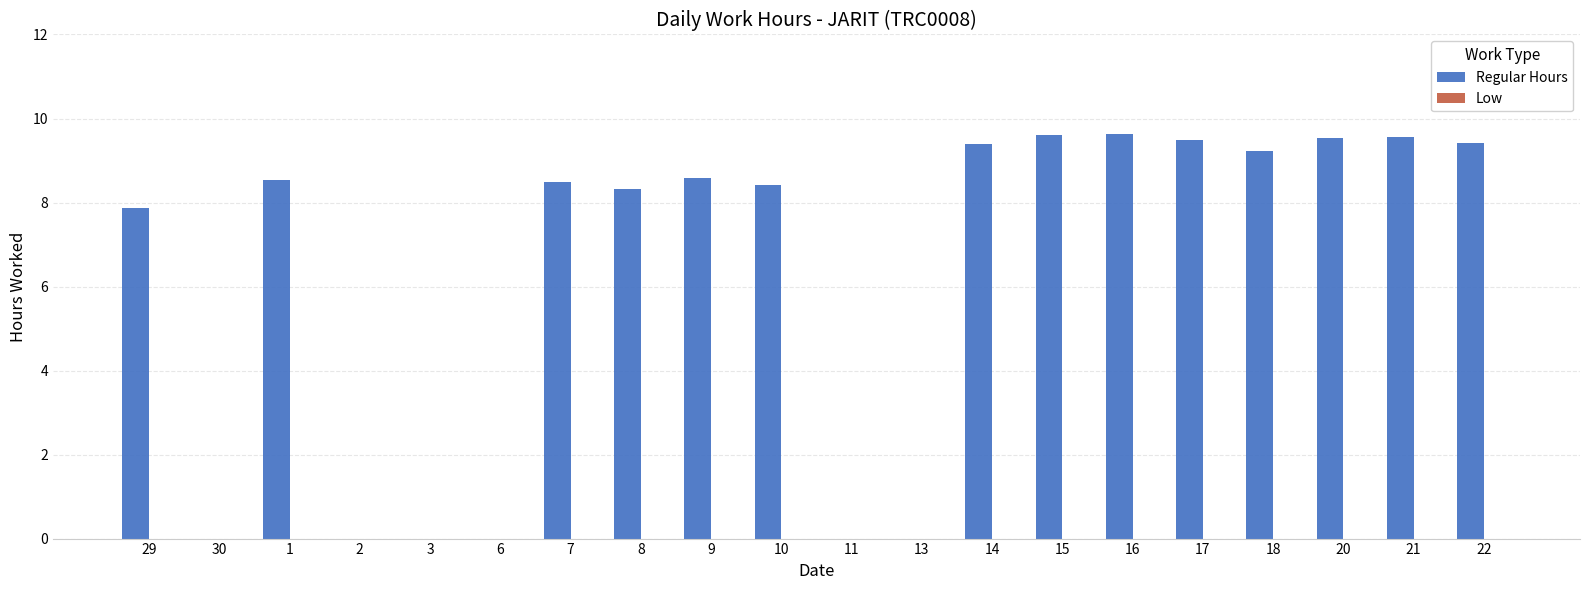

What is the sum of the values at 3 and 9?

8.6